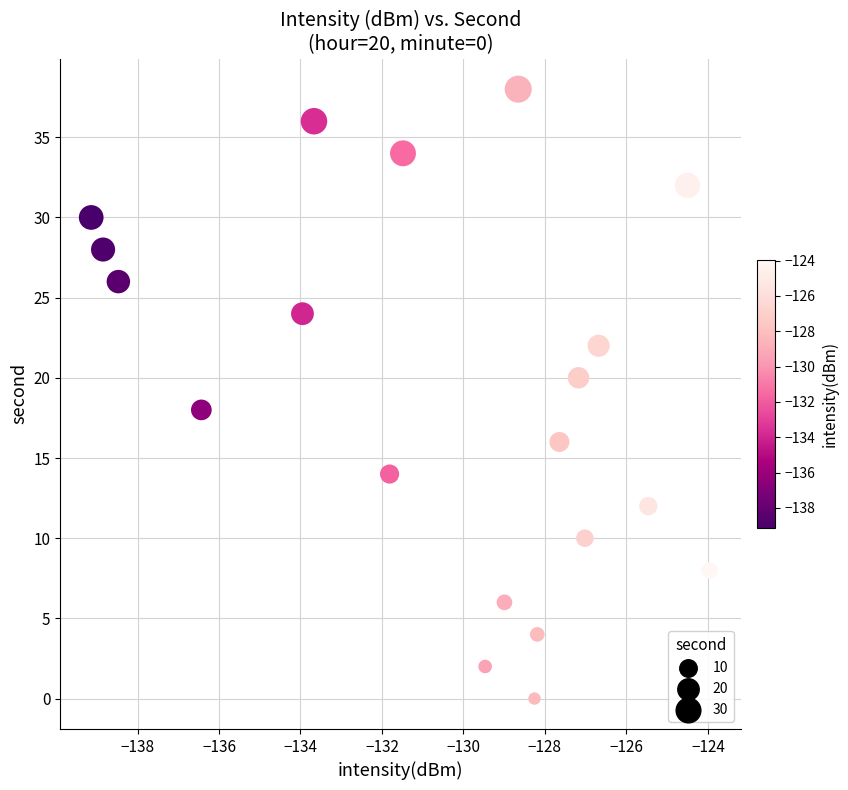

What is the range of Y values (max minus min)?

38